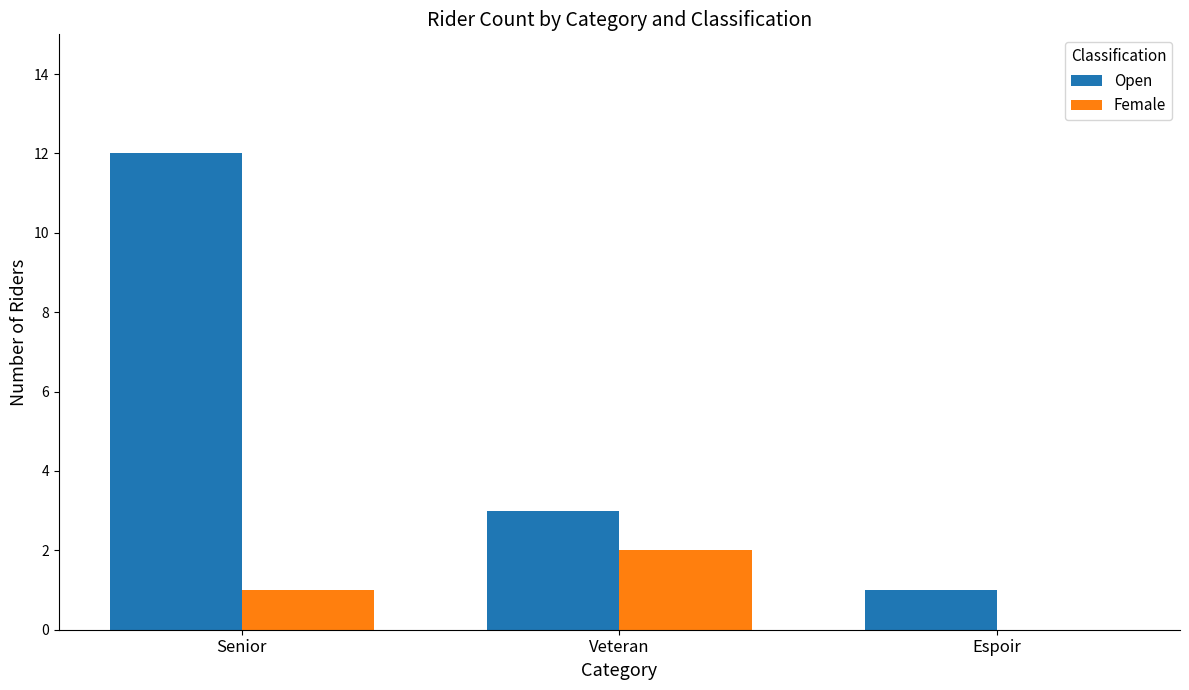

Which series has the largest total across all categories?

Open